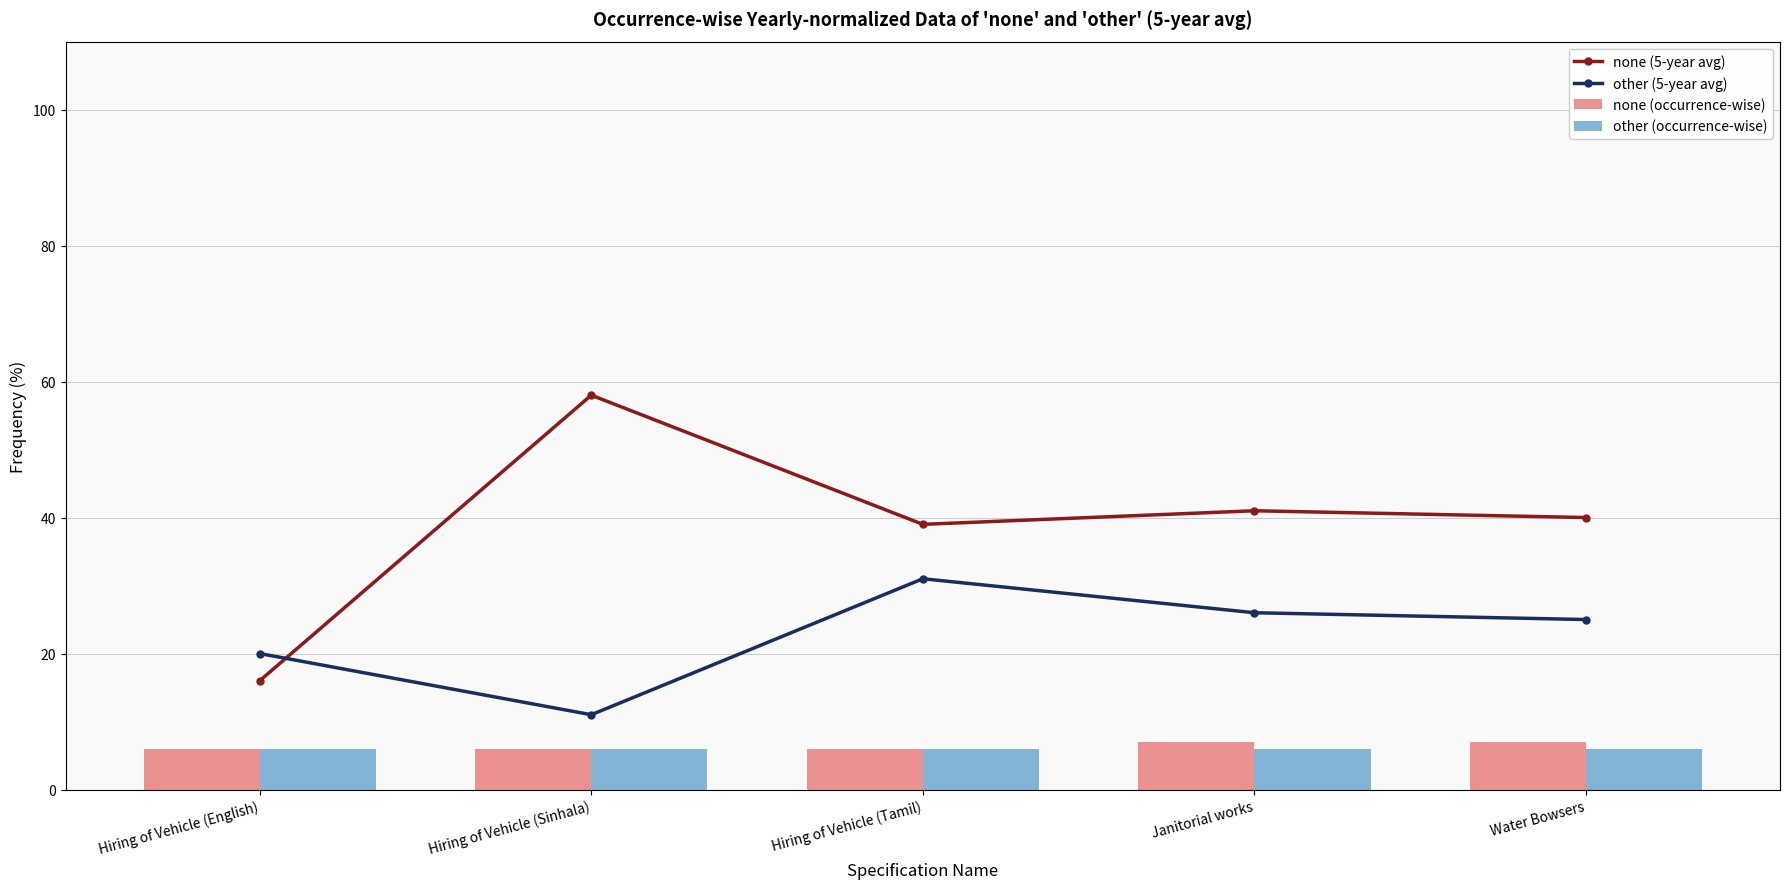

What are all the series names shown in the legend?

none (5-year avg), other (5-year avg), none (occurrence-wise), other (occurrence-wise)